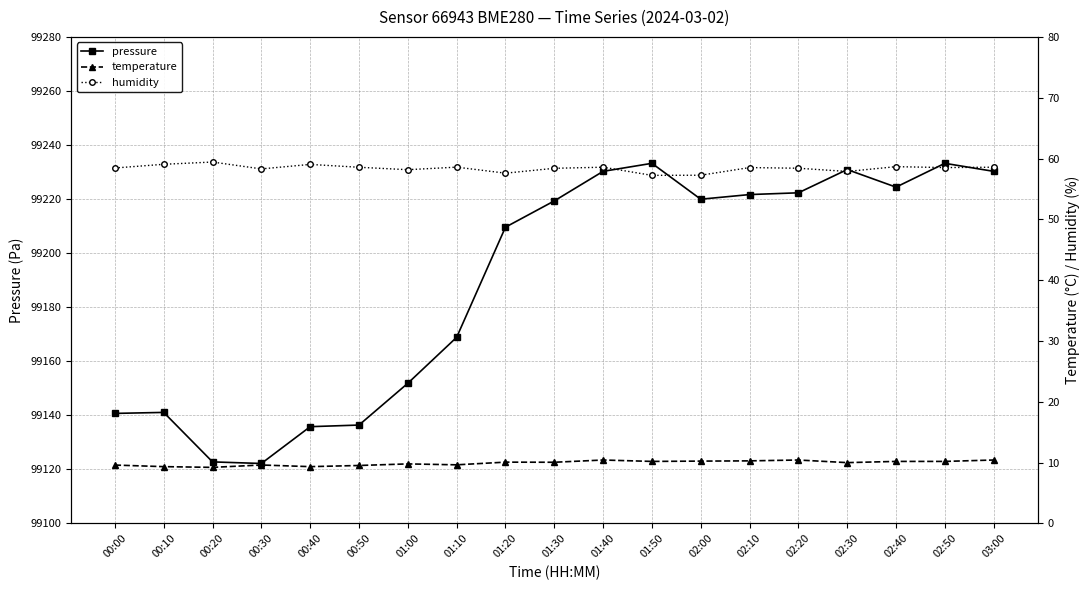

Which has a higher value, 01:00 or 02:30?

02:30